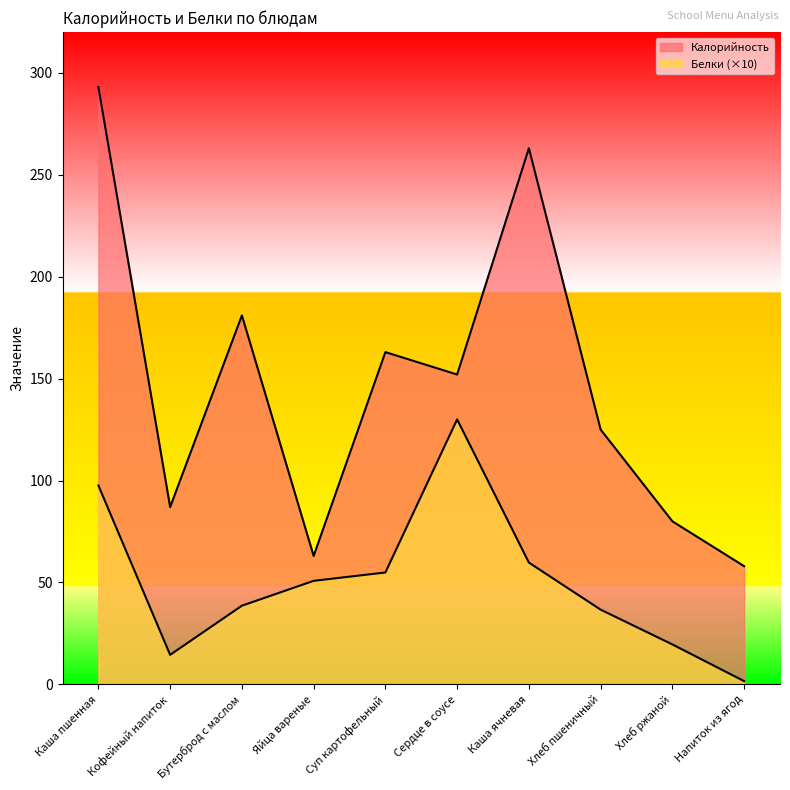

What is the sum of the Калорийность values at Суп картофельный and Напиток из ягод?

221.0